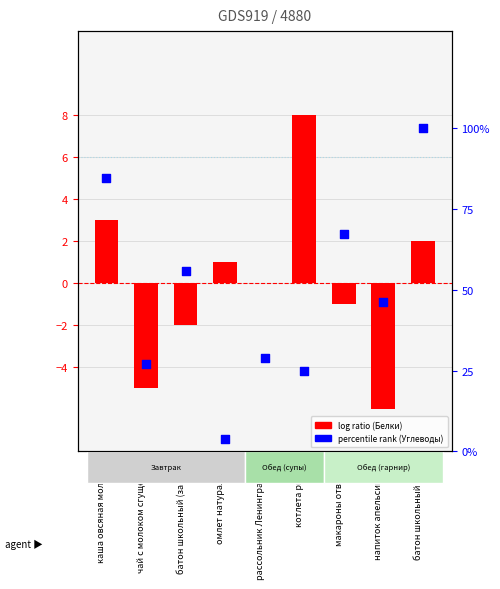

Is the value of percentile rank (Углеводы) at батон школьный (завтрак) greater than the value of log ratio (Белки) at котлета рыбная?

Yes